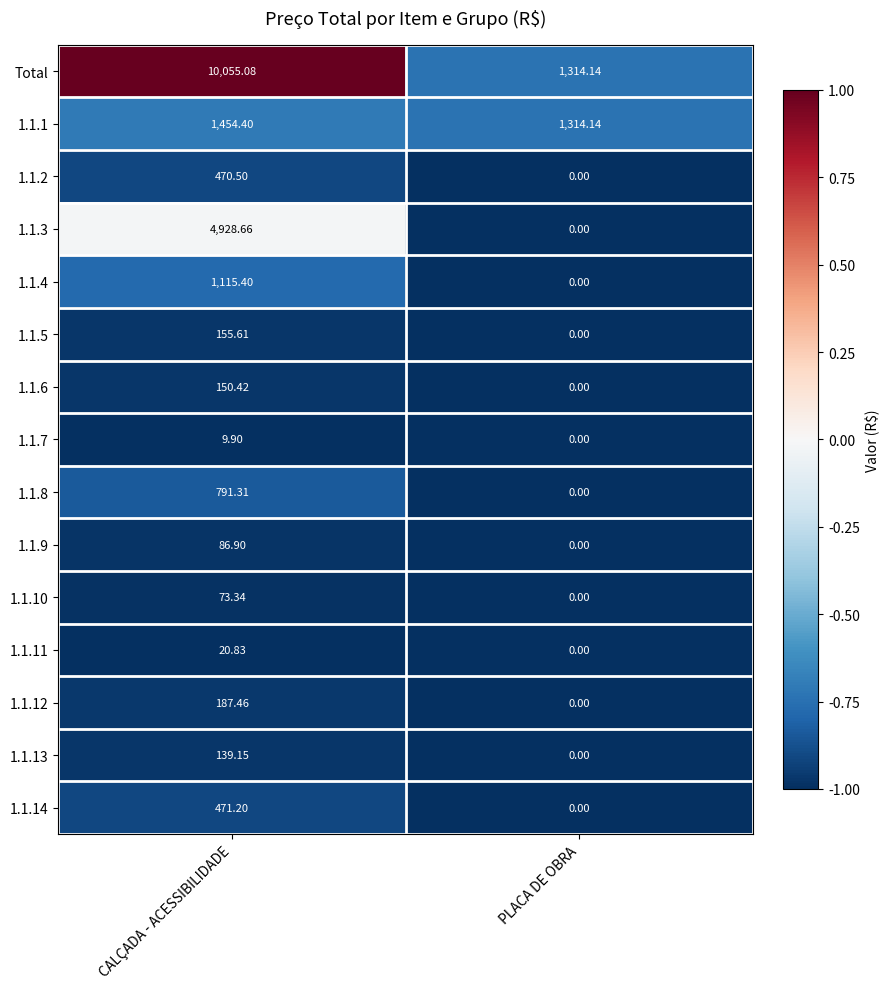

What is the smallest value displayed?

0.0